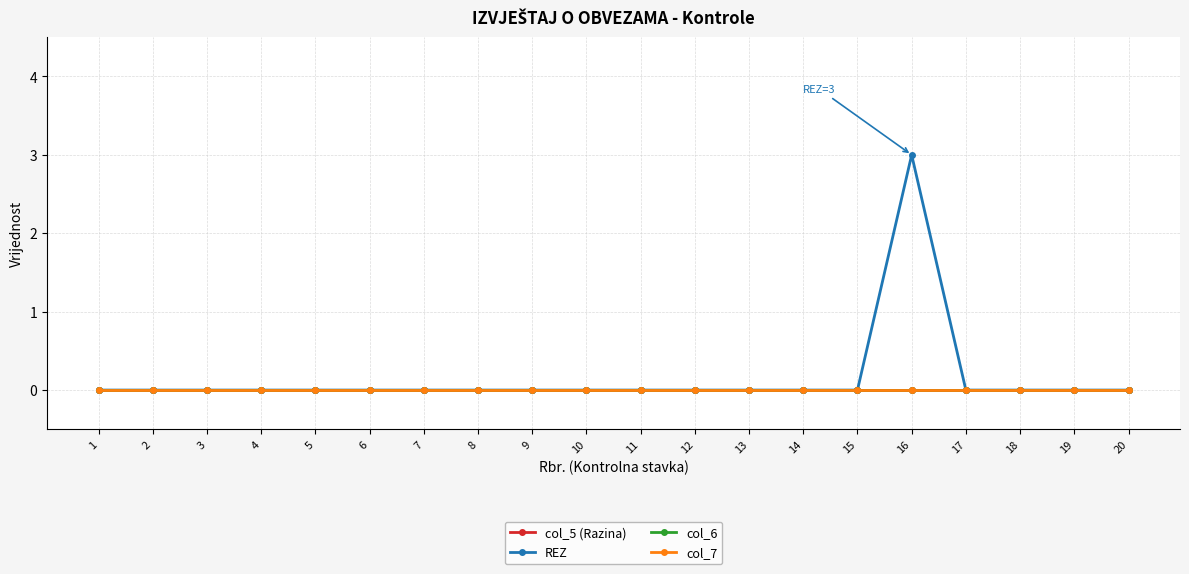

Which label corresponds to the smallest value in the chart?

1